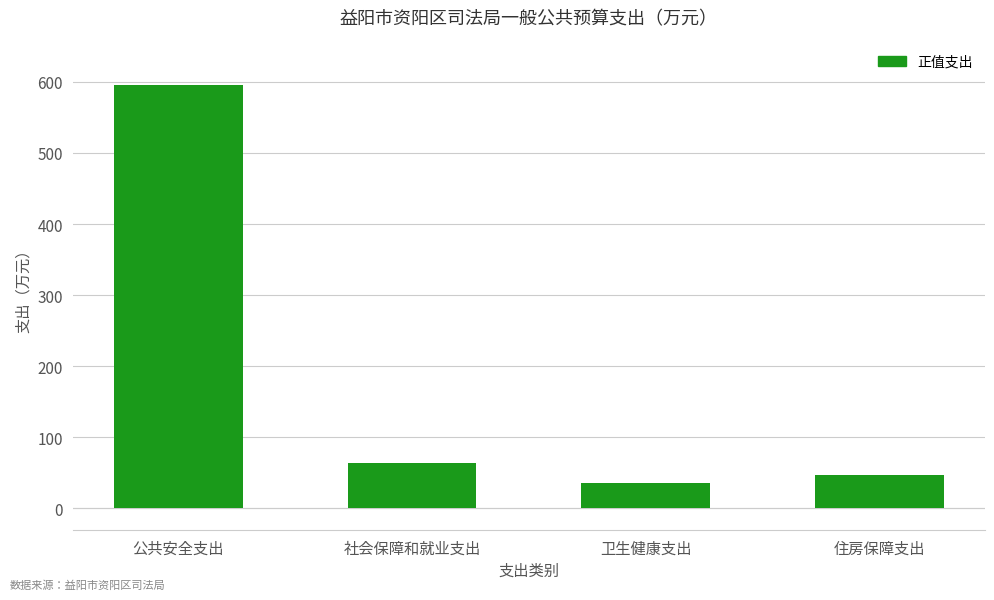

What is the sum of all values?

740.8